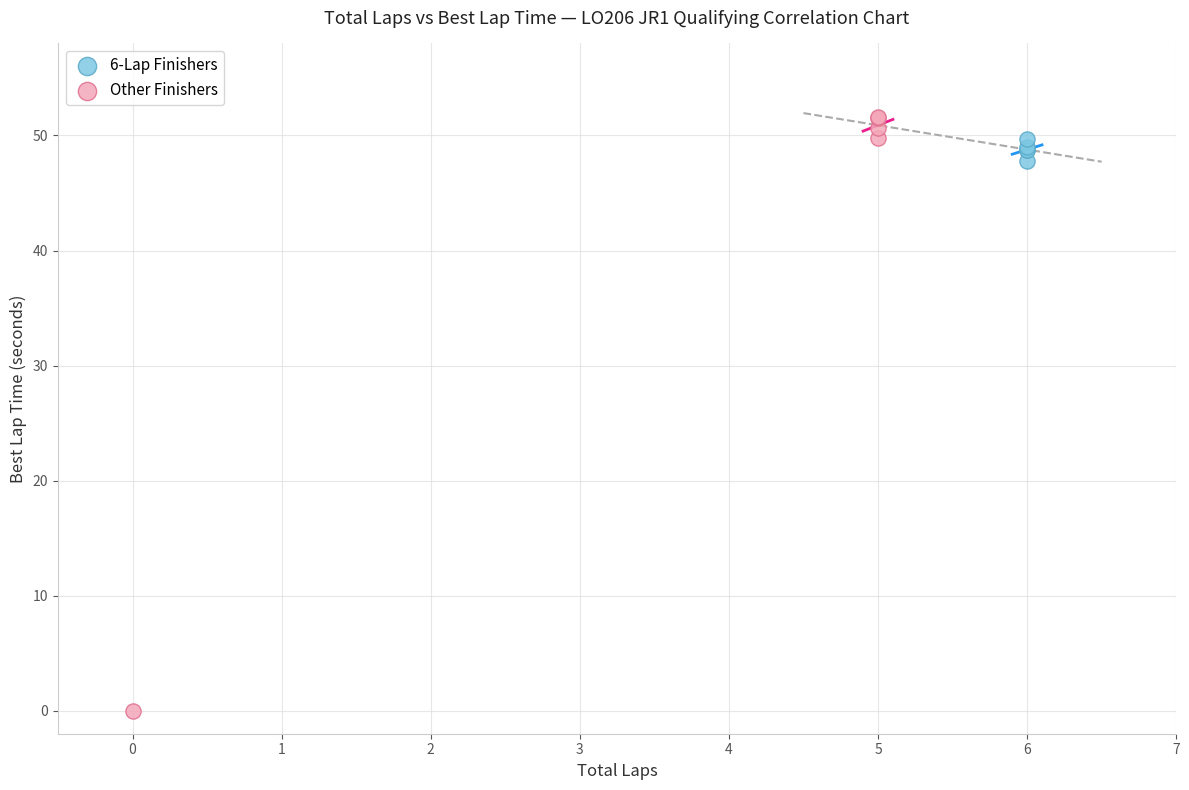

Which series has the largest Y range (max minus min)?

Other Finishers